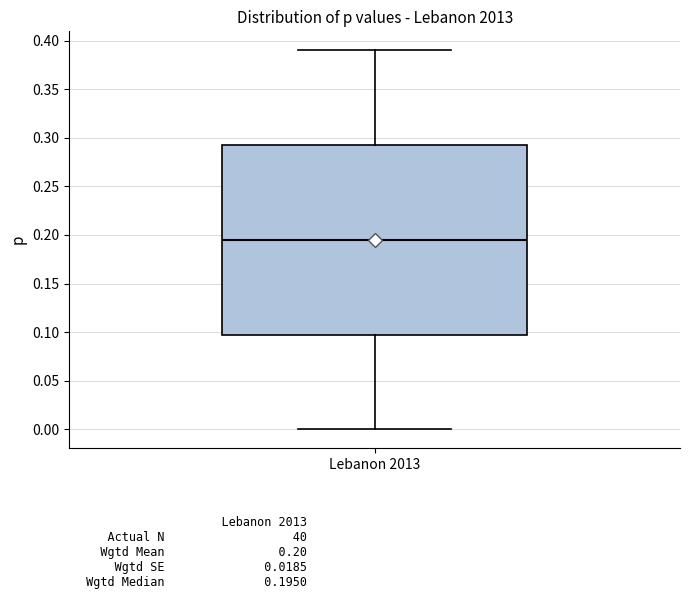

Where is the lower edge of the box for Lebanon 2013 on the y-axis? The values are not printed on the chart, so give them approximately, as read against the axis.

0.100